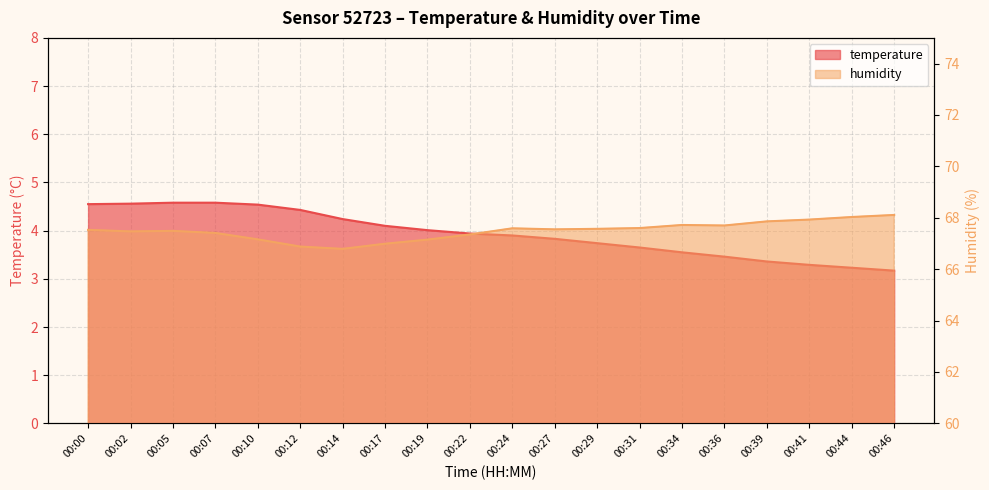

Rank the series by their average value, from lowest to highest.

temperature, humidity